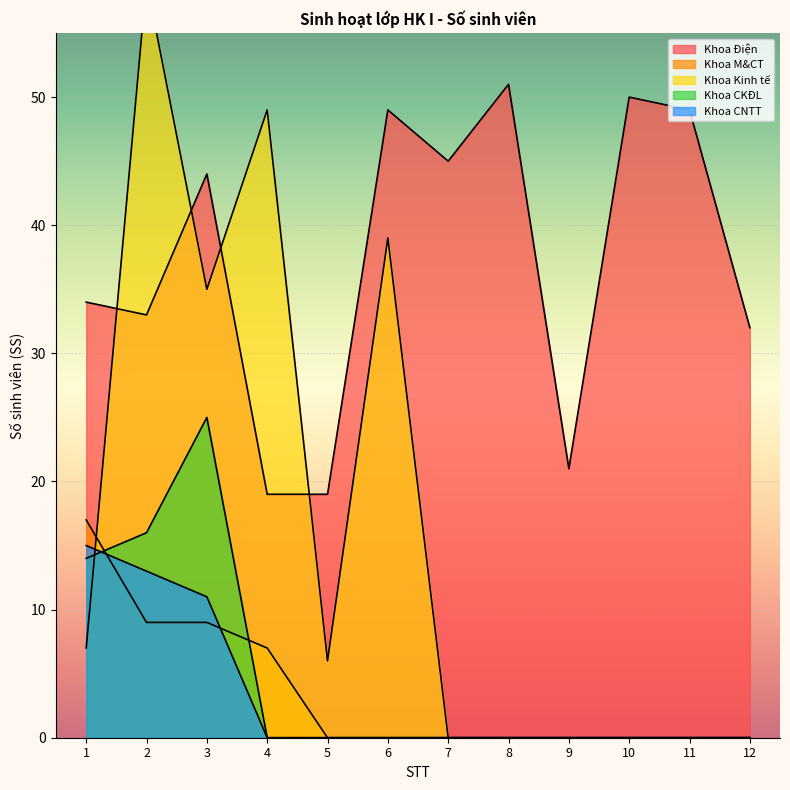

At which category is the sum across all series the highest?

2